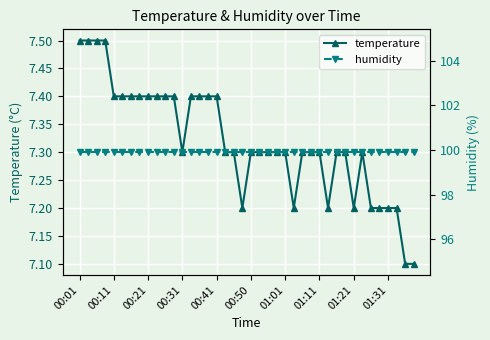

How many temperature values are between 7 and 8?

40